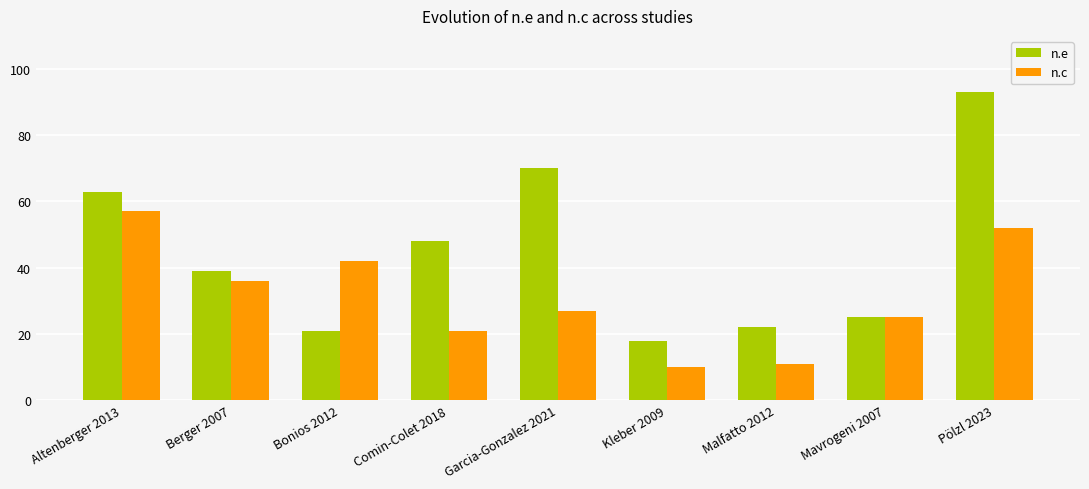

Count the number of data series in this chart.

2